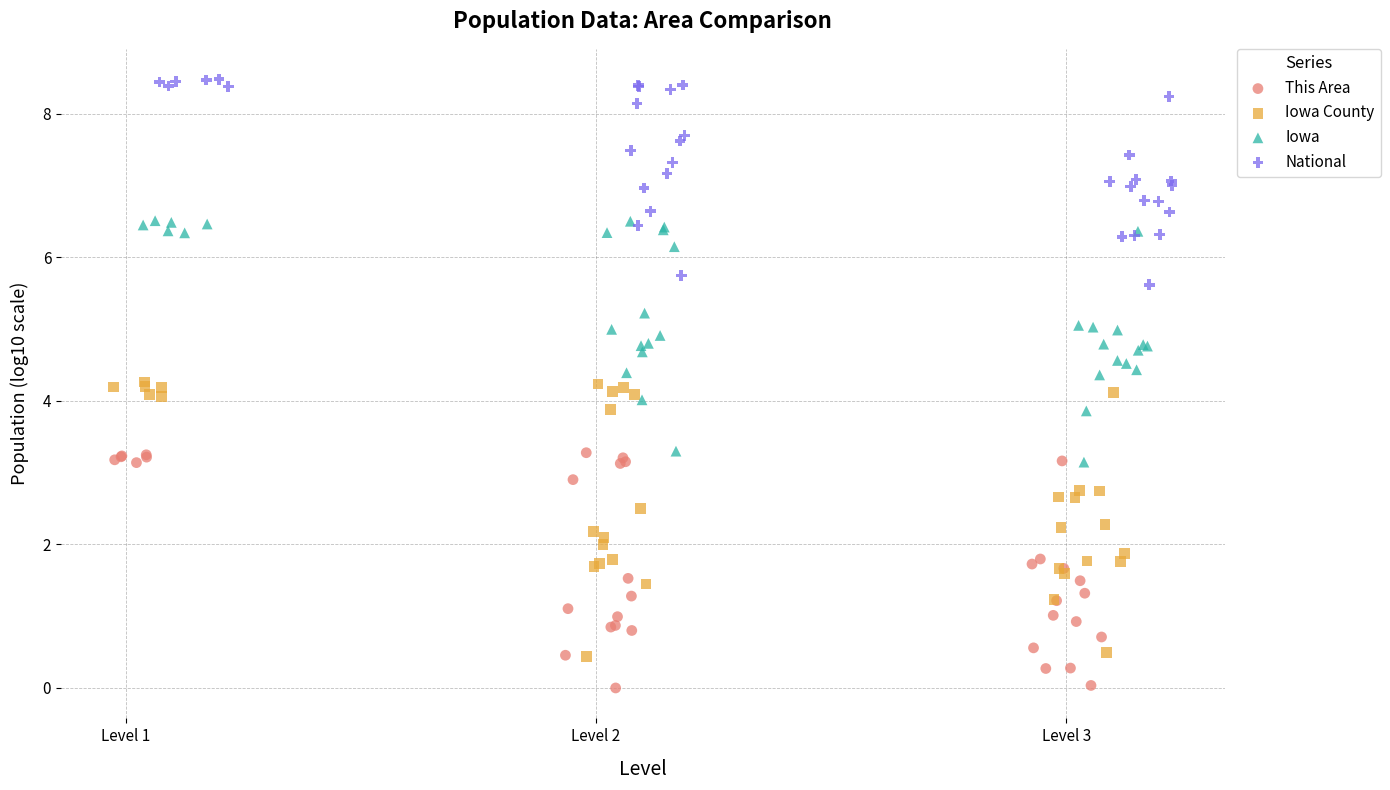

Which series contains the lowest Y value?

This Area